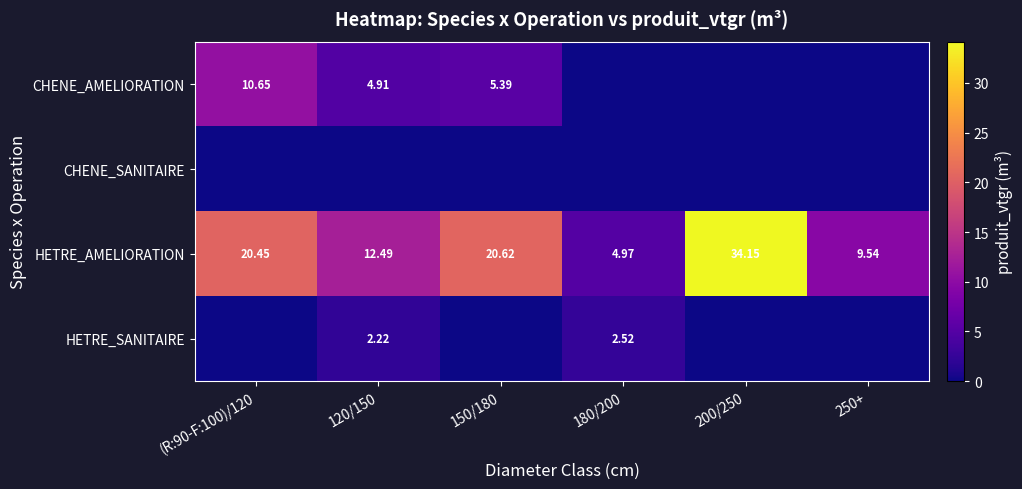

Rank the categories by CHENE_AMELIORATION value from lowest to highest.

180/200, 200/250, 250+, 120/150, 150/180, (R:90-F:100)/120